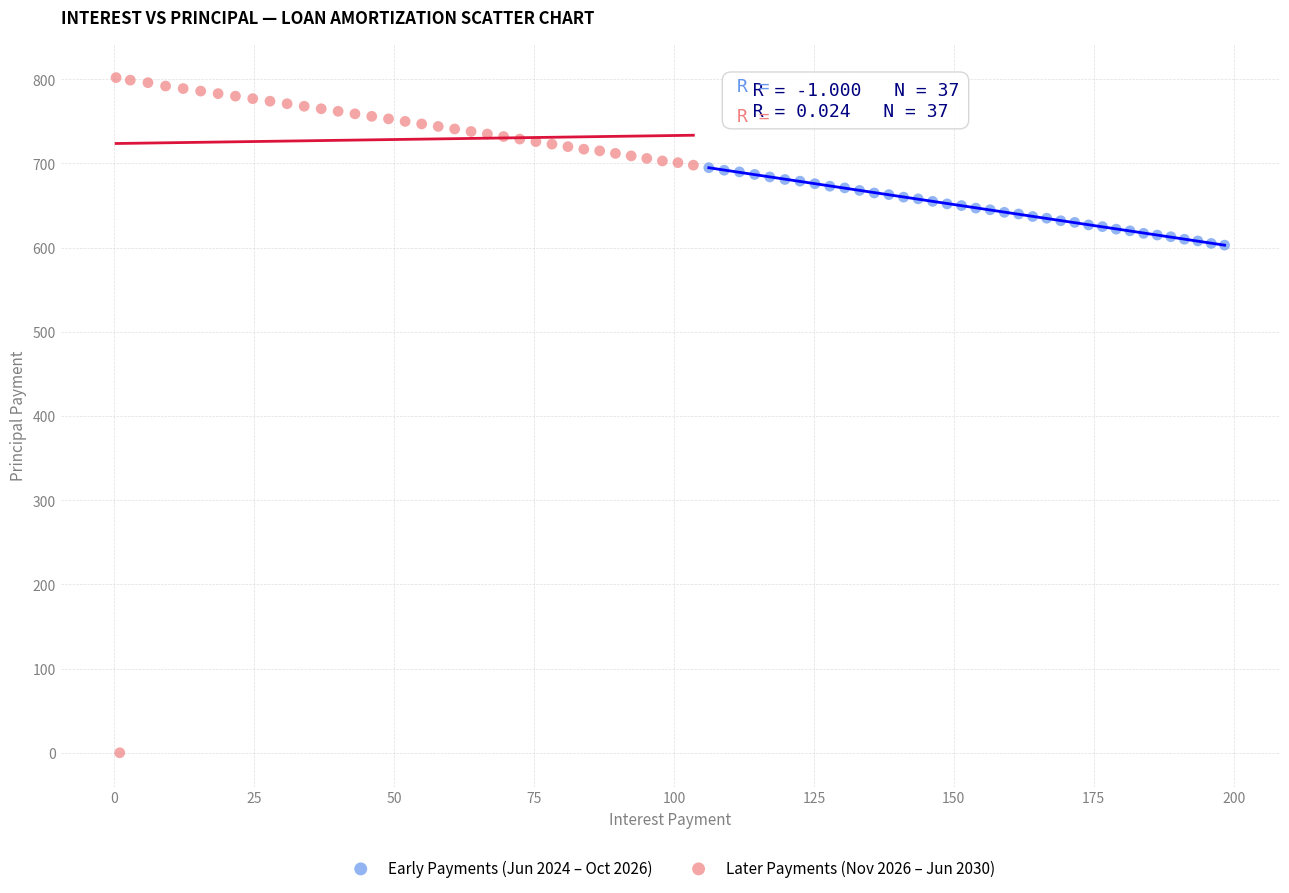

Which series reaches the minimum Y coordinate?

Later Payments (Nov 2026 – Jun 2030)